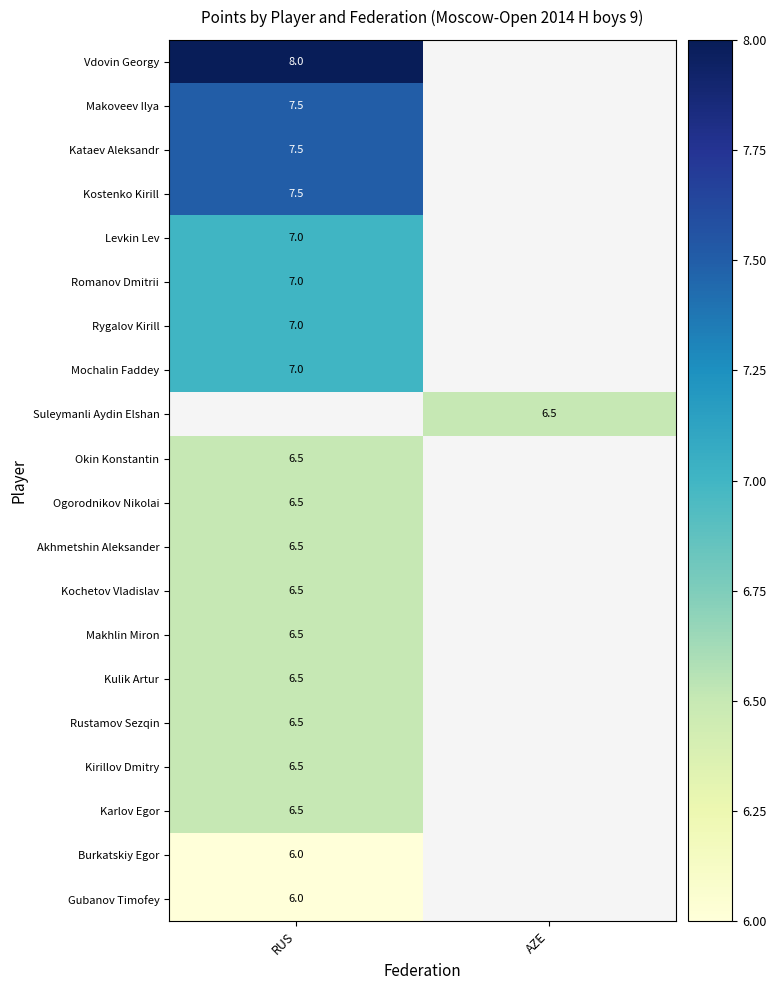

The value of Burkatskiy Egor at RUS is 1.9. True or false?

False